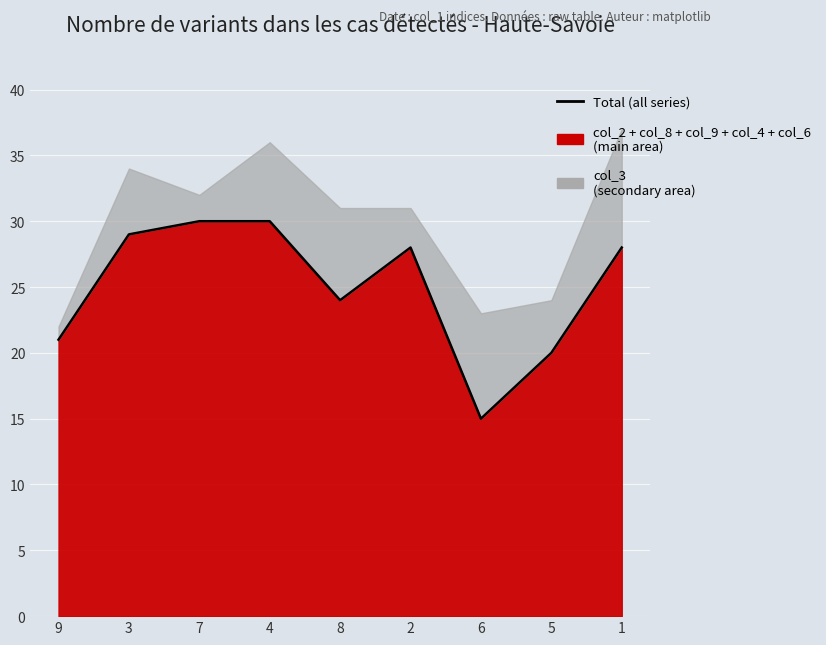

How many points are lower than both their immediate neighbors (excluding endpoints)?

2